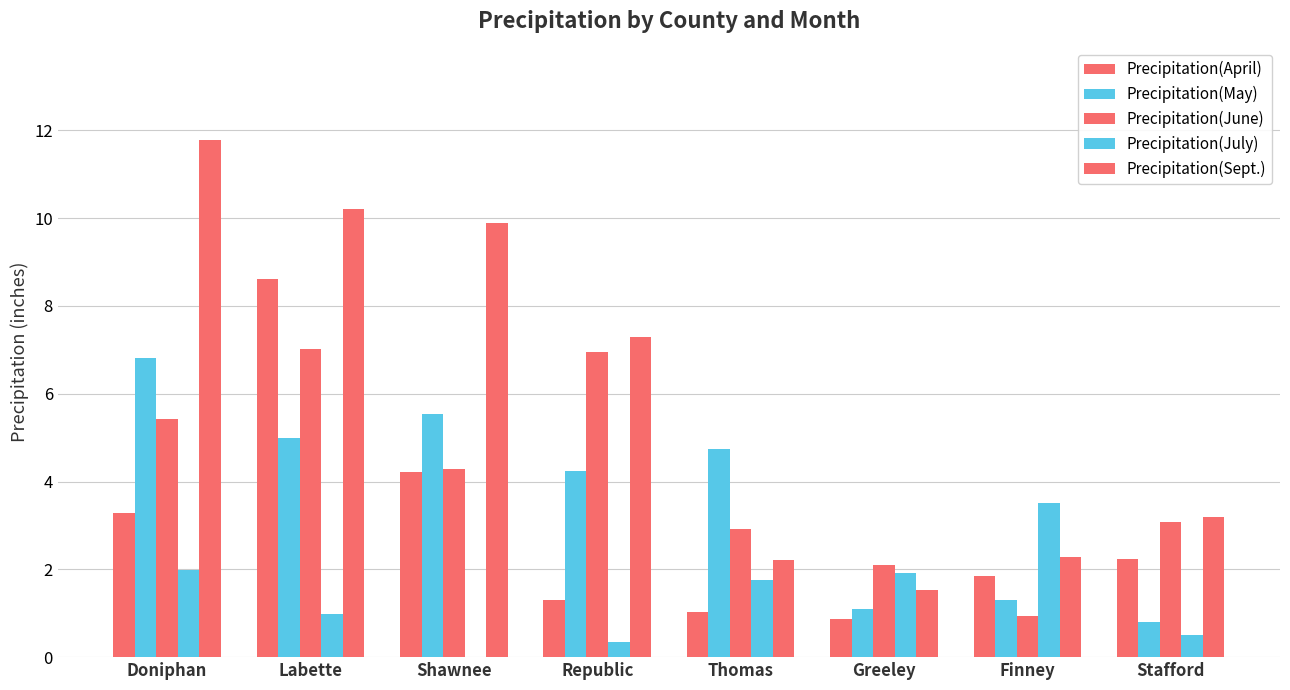

What is the value of the Precipitation(April) bar at the 3rd from the left?

4.2